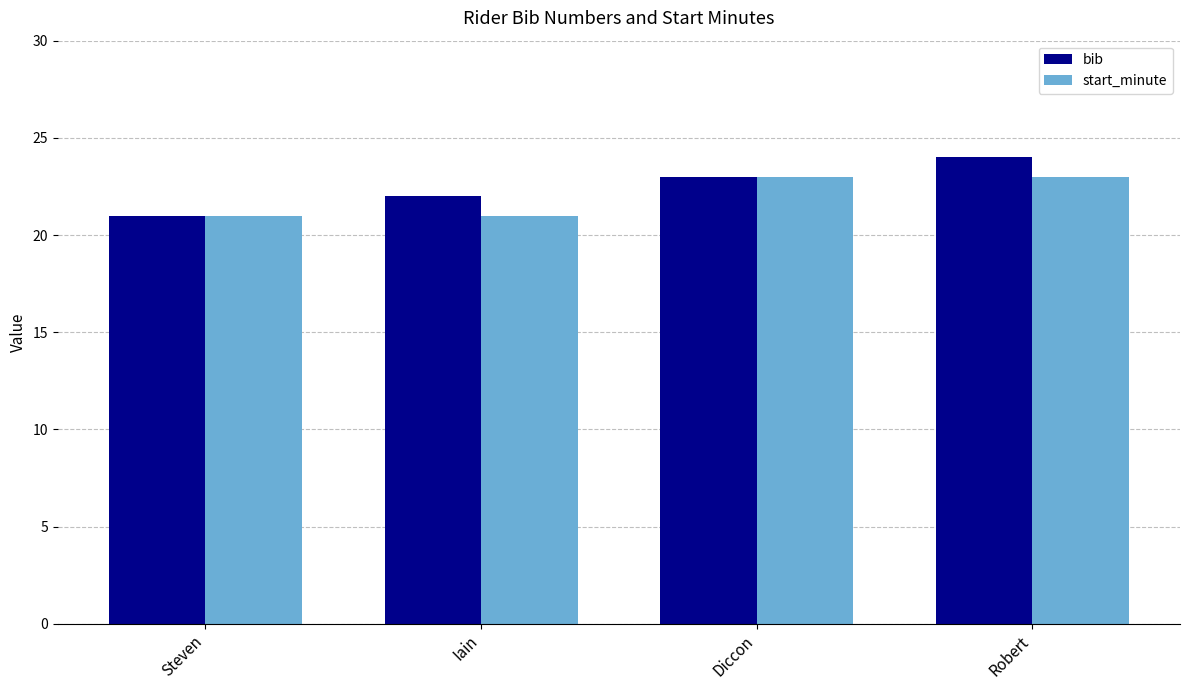

What value does the start_minute series have at Steven?

21